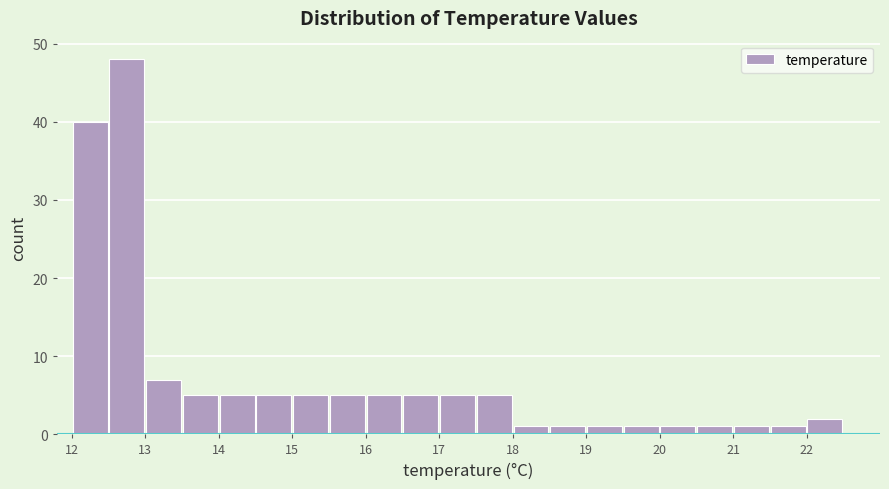

How tall is the bar that spans 21.5 to 22.0 on the x-axis? The values are not printed on the chart, so give them approximately, as read against the axis.

1